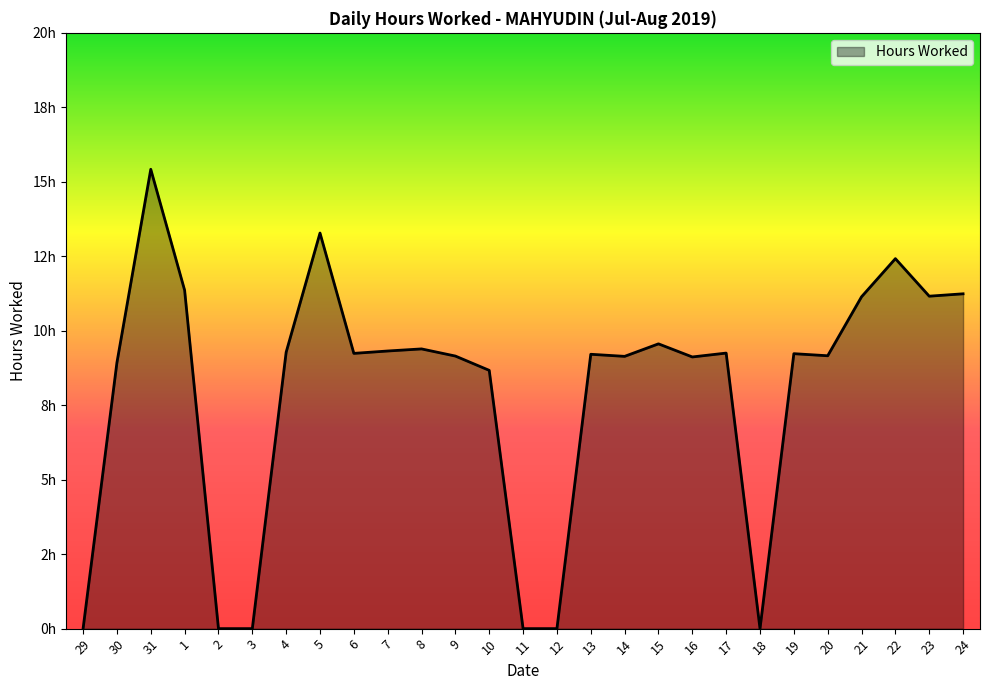

Where is the data nearest to the value 7?

10